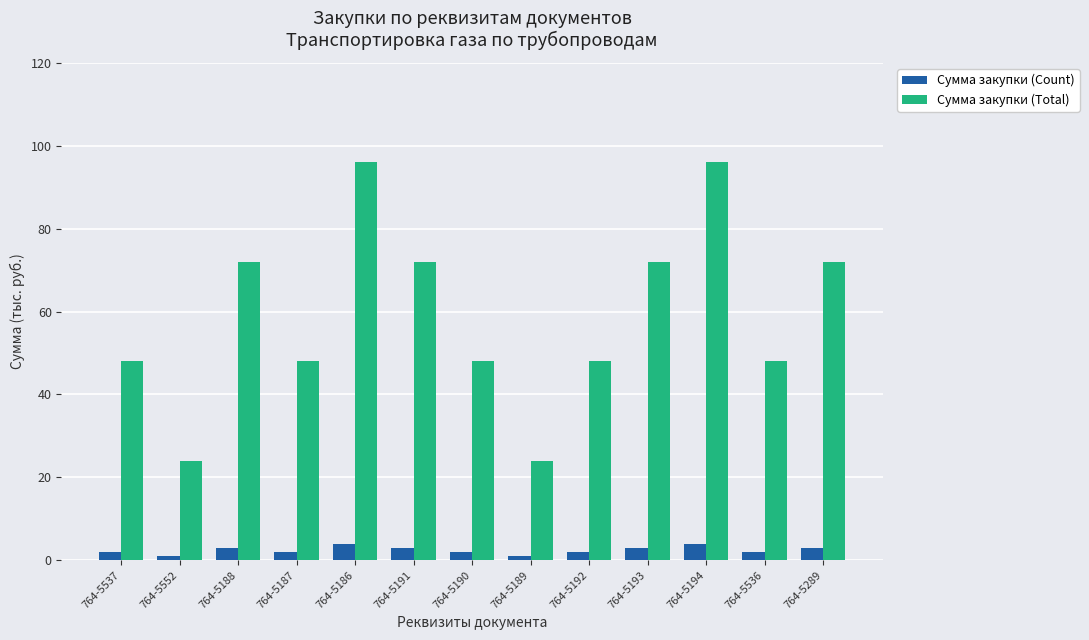

What is the difference between the highest and lowest values at 764-5536?

46